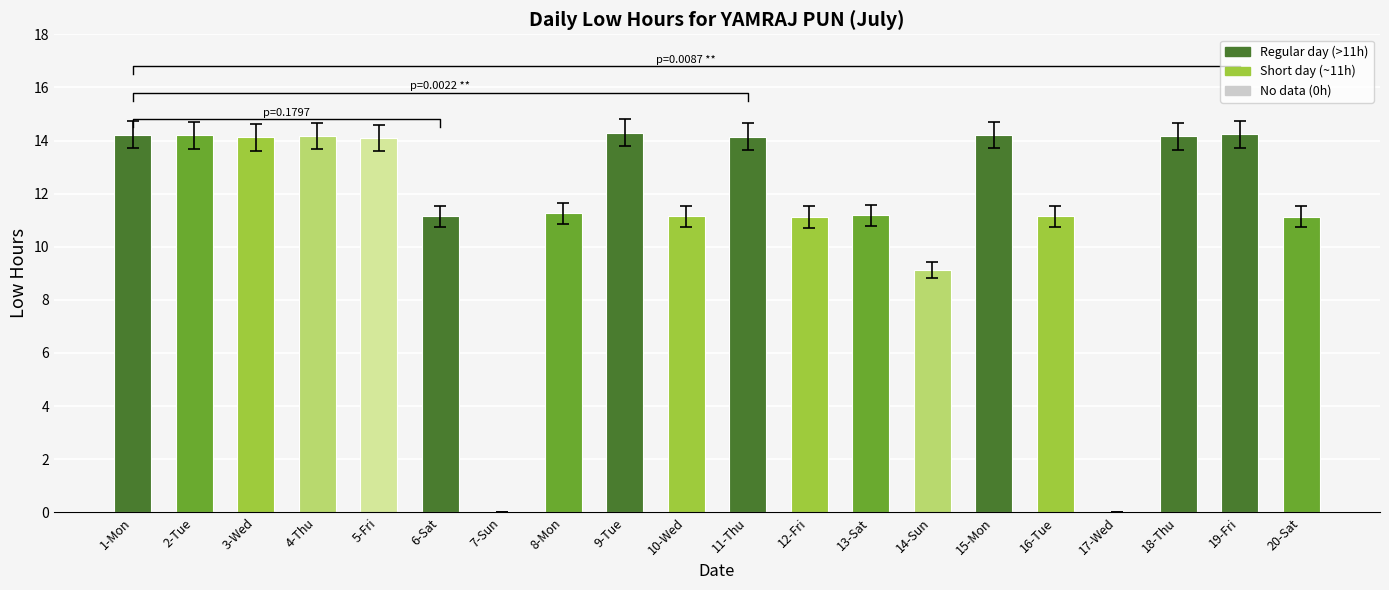

Reading left to right, list all the values displayed in this chart.

14.2	14.2	14.1	14.2	14.1	11.1	0.0	11.3	14.3	11.1	14.2	11.1	11.2	9.1	14.2	11.1	0.0	14.2	14.2	11.1